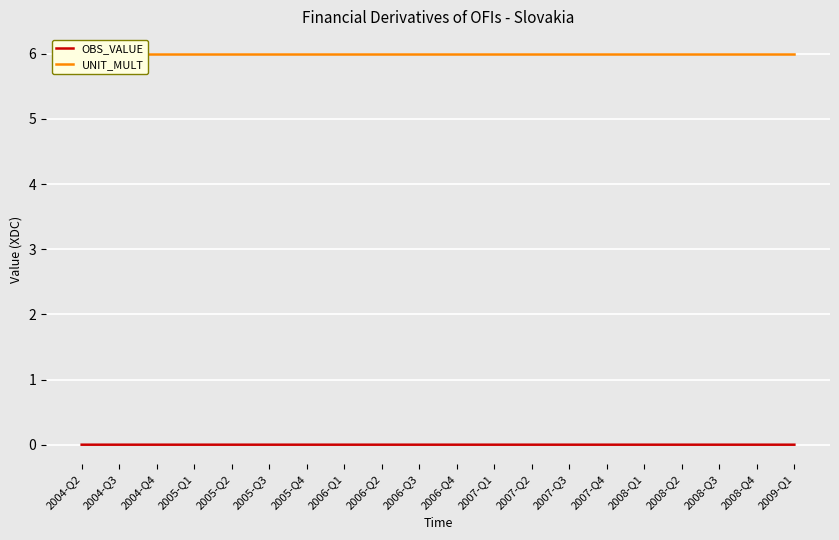

What are all the series names shown in the legend?

OBS_VALUE, UNIT_MULT